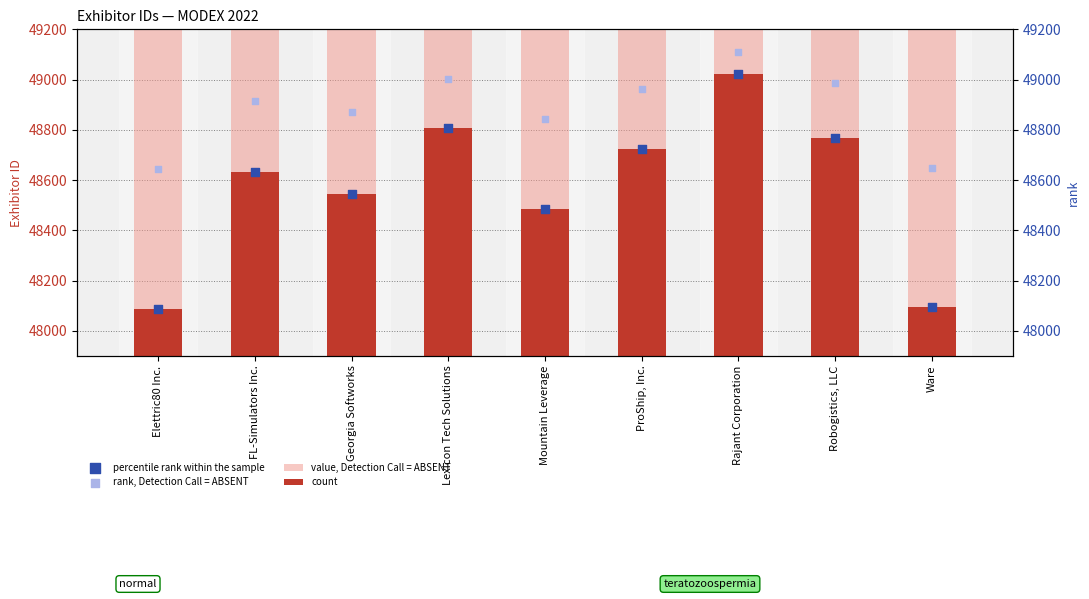

At how many categories does at least one series exceed 37948?

9